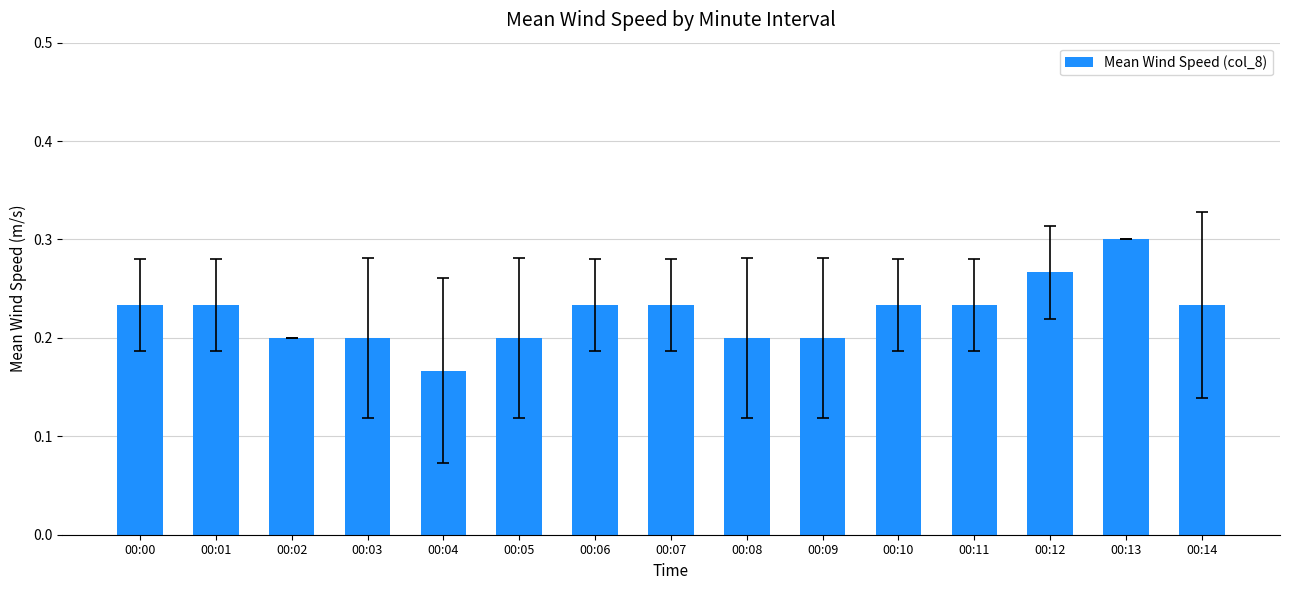

How many series are shown in this chart?

1